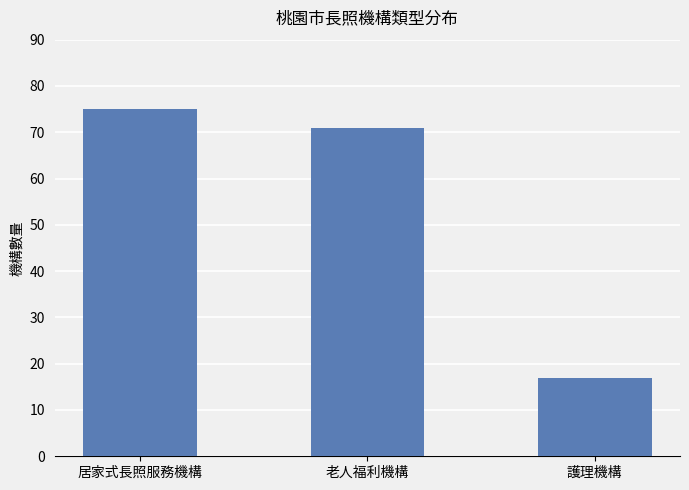

What is the ratio of the value at 護理機構 to the value at 居家式長照服務機構?

0.2